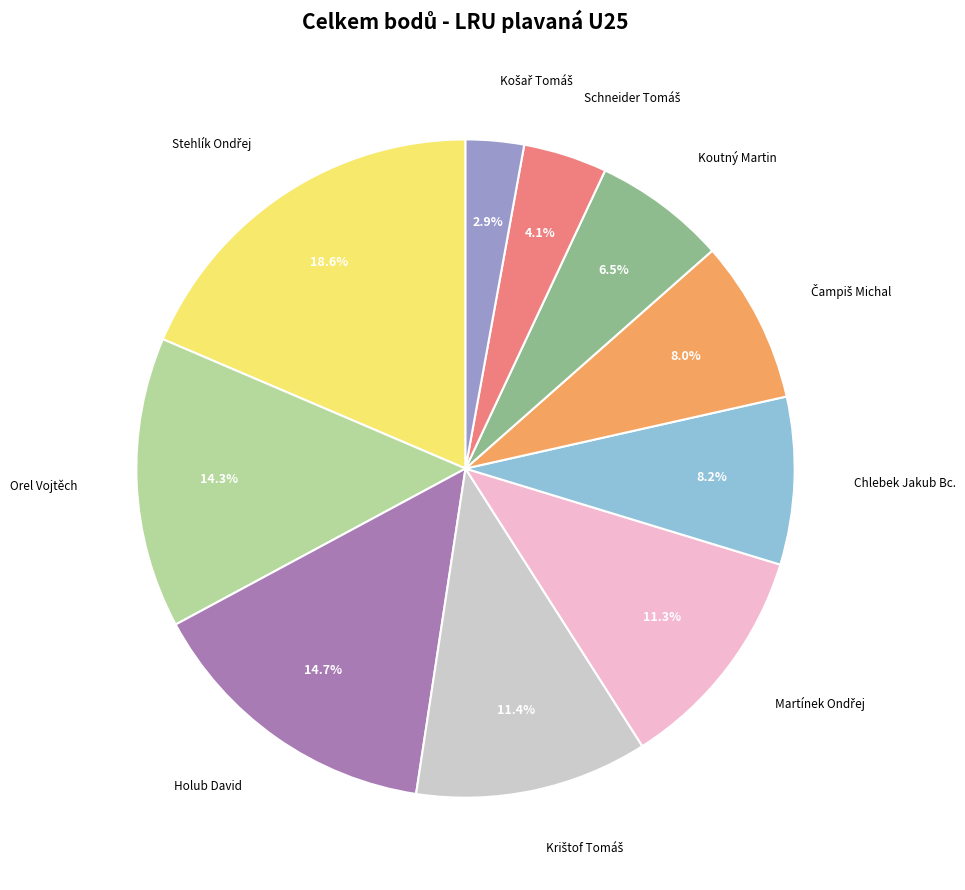

What percentage is NOT represented by Koutný Martin?

93.5%